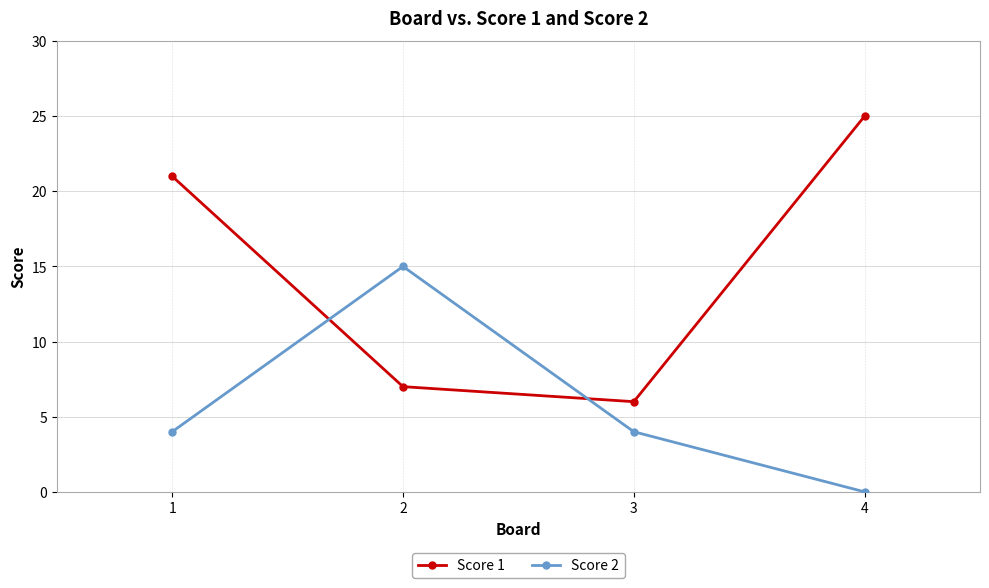

Which category has the highest value across all series?

4